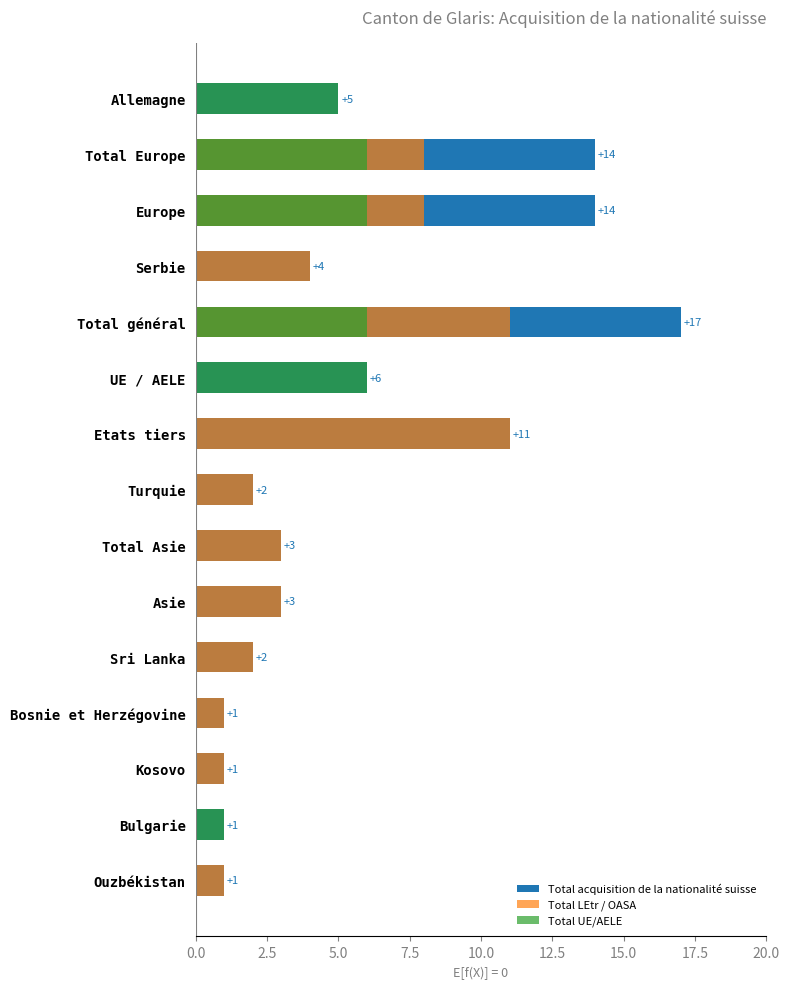

What value does the Total LEtr / OASA series have at Asie?

3